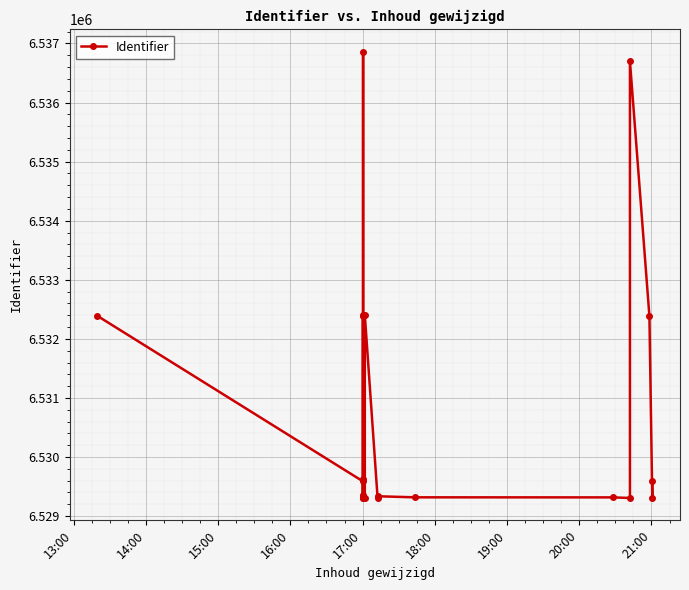

What is the maximum value shown in the chart?

6536859